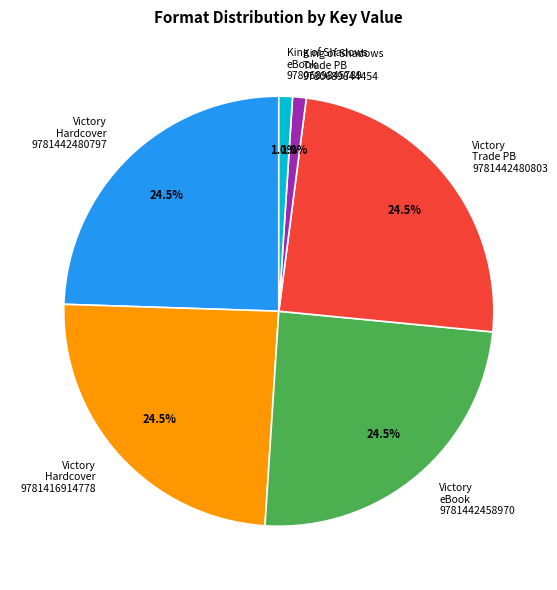

How many slices are in this pie chart?

6